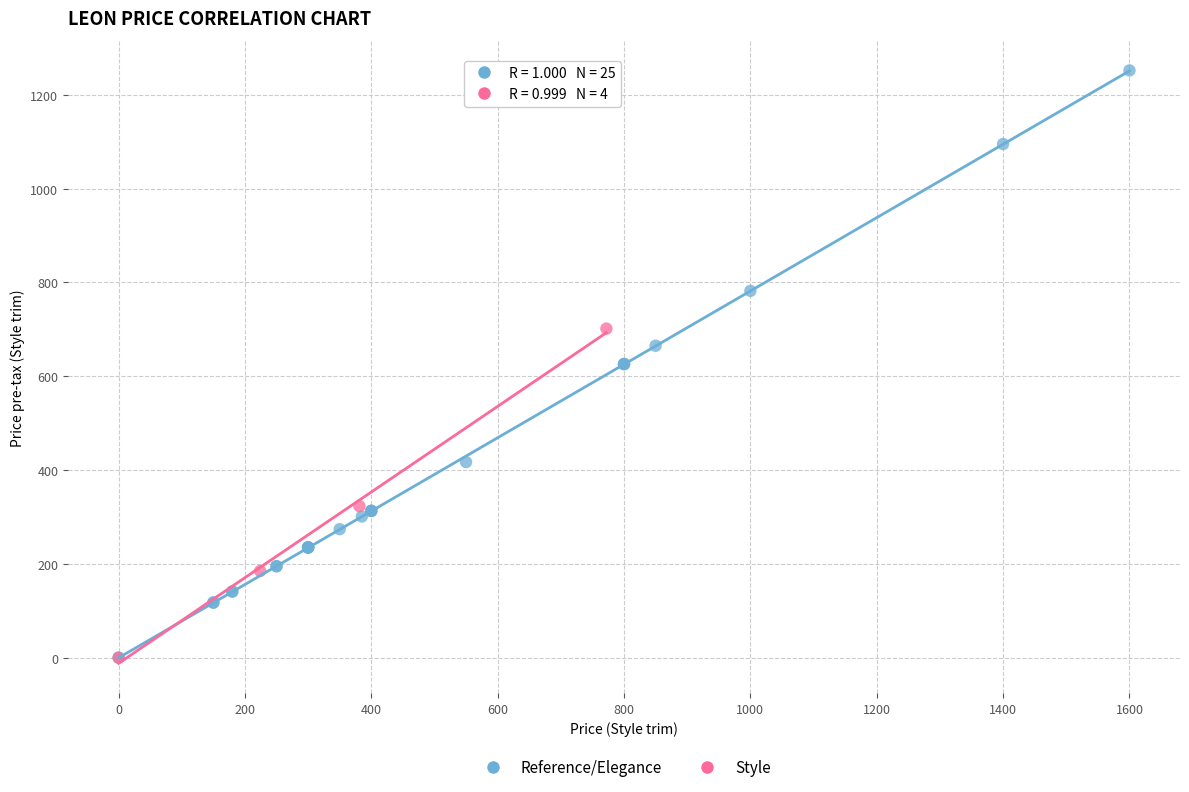

Which series contains the highest Y value?

Reference/Elegance